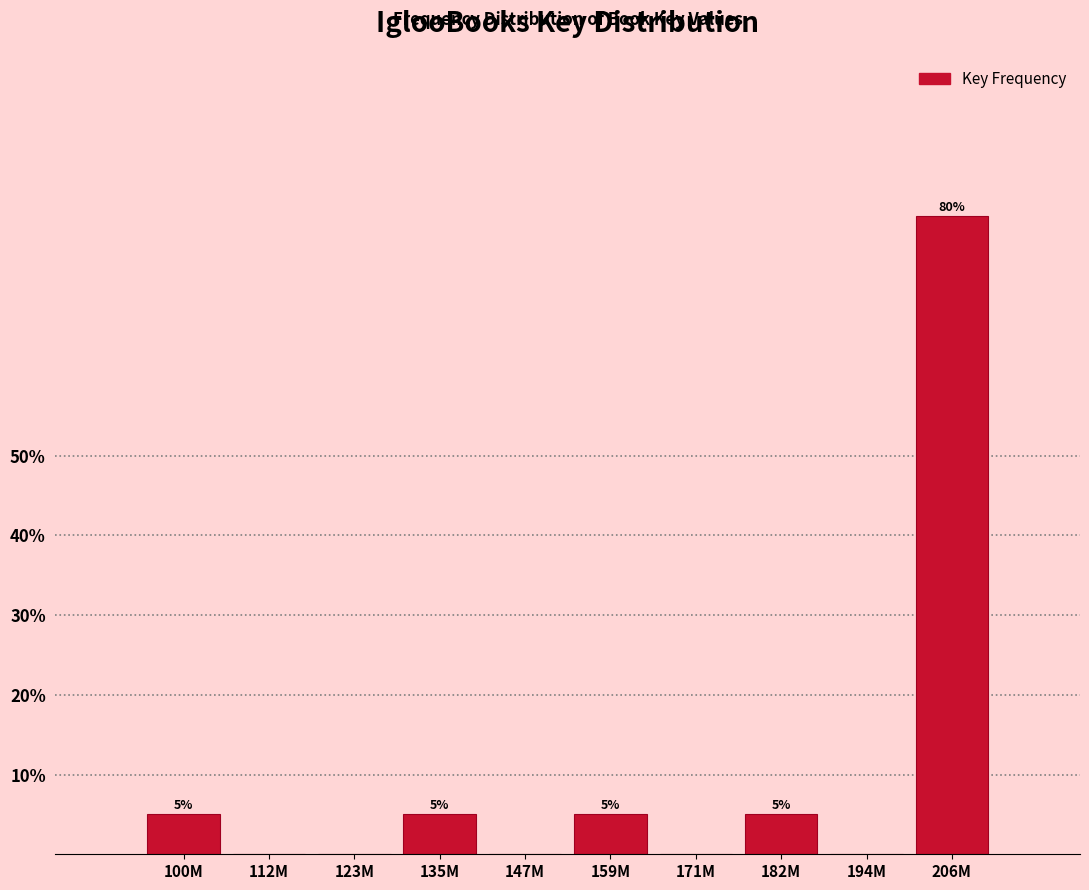

Reading left to right, list all the values displayed in this chart.

100M=5	112M=0	123M=0	135M=5	147M=0	159M=5	171M=0	182M=5	194M=0	206M=80